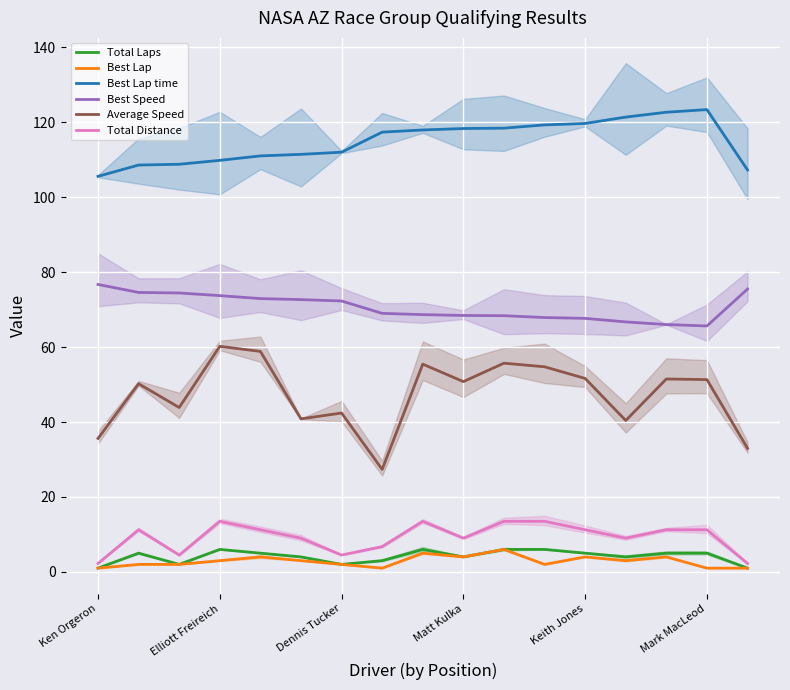

True or false: Best Lap time and Best Speed intersect in this chart.

False